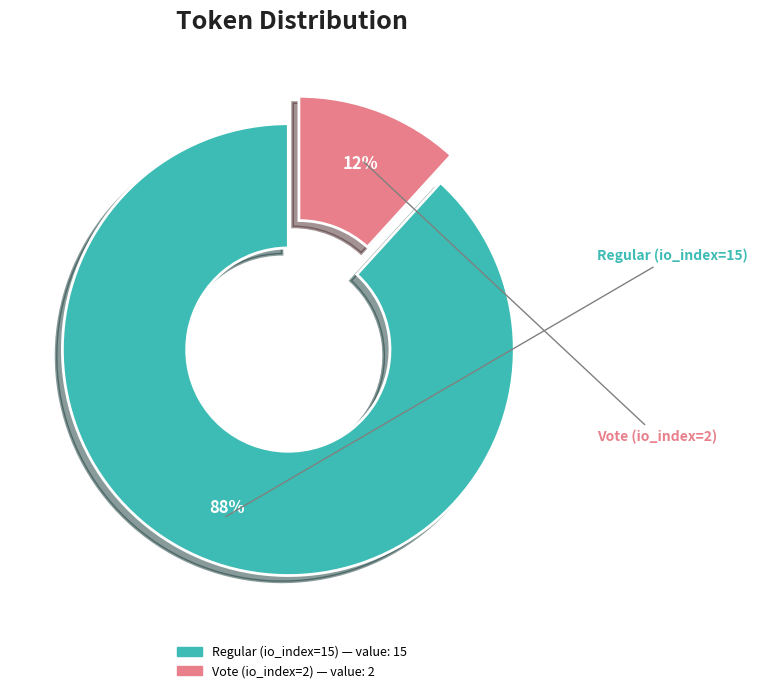

To the nearest percent, what percentage of the pie is Vote (io_index=2)?

12%